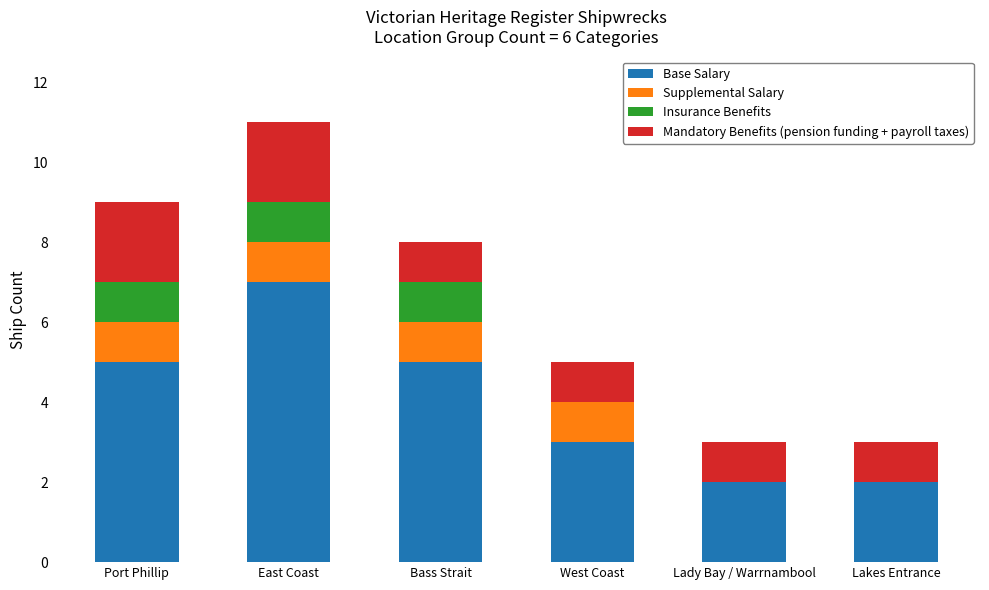

Is it true that Base Salary equals 1 at Lady Bay / Warrnambool?

False